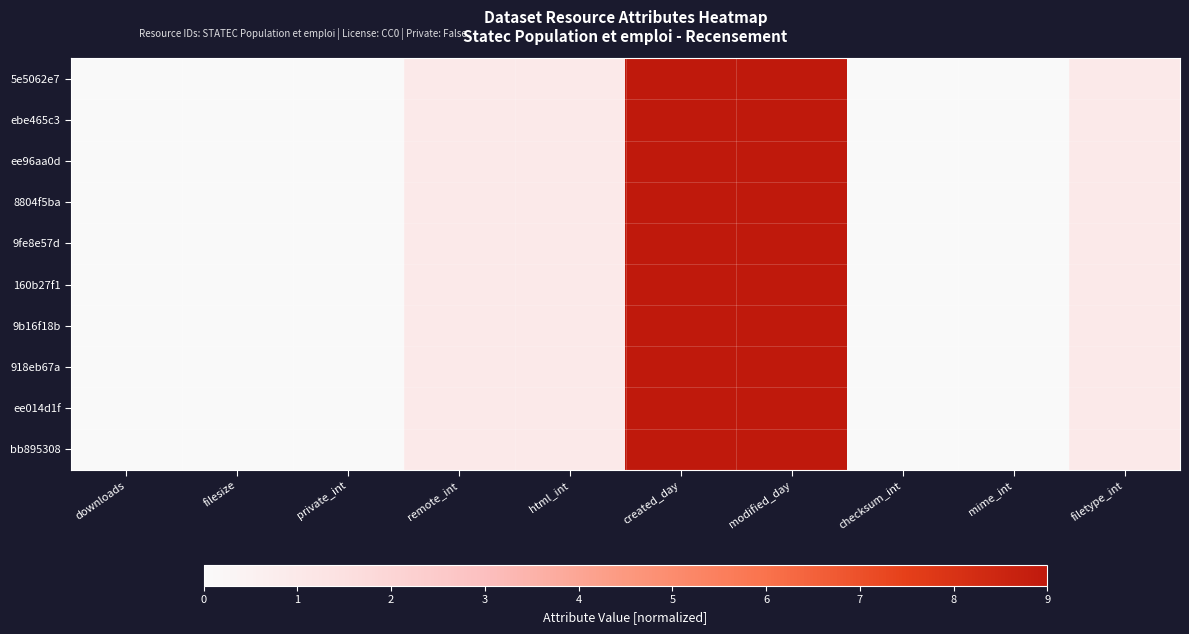

Reading left to right, transcribe all the data shown in this chart.

5e5062e7: downloads=0	filesize=0	private_int=0	remote_int=1	html_int=1	created_day=9	modified_day=9	checksum_int=0	mime_int=0	filetype_int=1
ebe465c3: downloads=0	filesize=0	private_int=0	remote_int=1	html_int=1	created_day=9	modified_day=9	checksum_int=0	mime_int=0	filetype_int=1
ee96aa0d: downloads=0	filesize=0	private_int=0	remote_int=1	html_int=1	created_day=9	modified_day=9	checksum_int=0	mime_int=0	filetype_int=1
8804f5ba: downloads=0	filesize=0	private_int=0	remote_int=1	html_int=1	created_day=9	modified_day=9	checksum_int=0	mime_int=0	filetype_int=1
9fe8e57d: downloads=0	filesize=0	private_int=0	remote_int=1	html_int=1	created_day=9	modified_day=9	checksum_int=0	mime_int=0	filetype_int=1
160b27f1: downloads=0	filesize=0	private_int=0	remote_int=1	html_int=1	created_day=9	modified_day=9	checksum_int=0	mime_int=0	filetype_int=1
9b16f18b: downloads=0	filesize=0	private_int=0	remote_int=1	html_int=1	created_day=9	modified_day=9	checksum_int=0	mime_int=0	filetype_int=1
918eb67a: downloads=0	filesize=0	private_int=0	remote_int=1	html_int=1	created_day=9	modified_day=9	checksum_int=0	mime_int=0	filetype_int=1
ee014d1f: downloads=0	filesize=0	private_int=0	remote_int=1	html_int=1	created_day=9	modified_day=9	checksum_int=0	mime_int=0	filetype_int=1
bb895308: downloads=0	filesize=0	private_int=0	remote_int=1	html_int=1	created_day=9	modified_day=9	checksum_int=0	mime_int=0	filetype_int=1